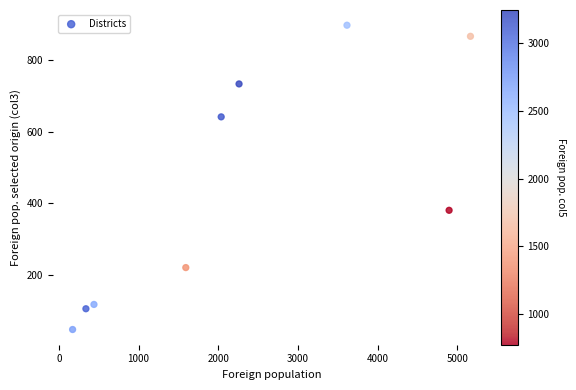

What is the range of Y values (max minus min)?

850